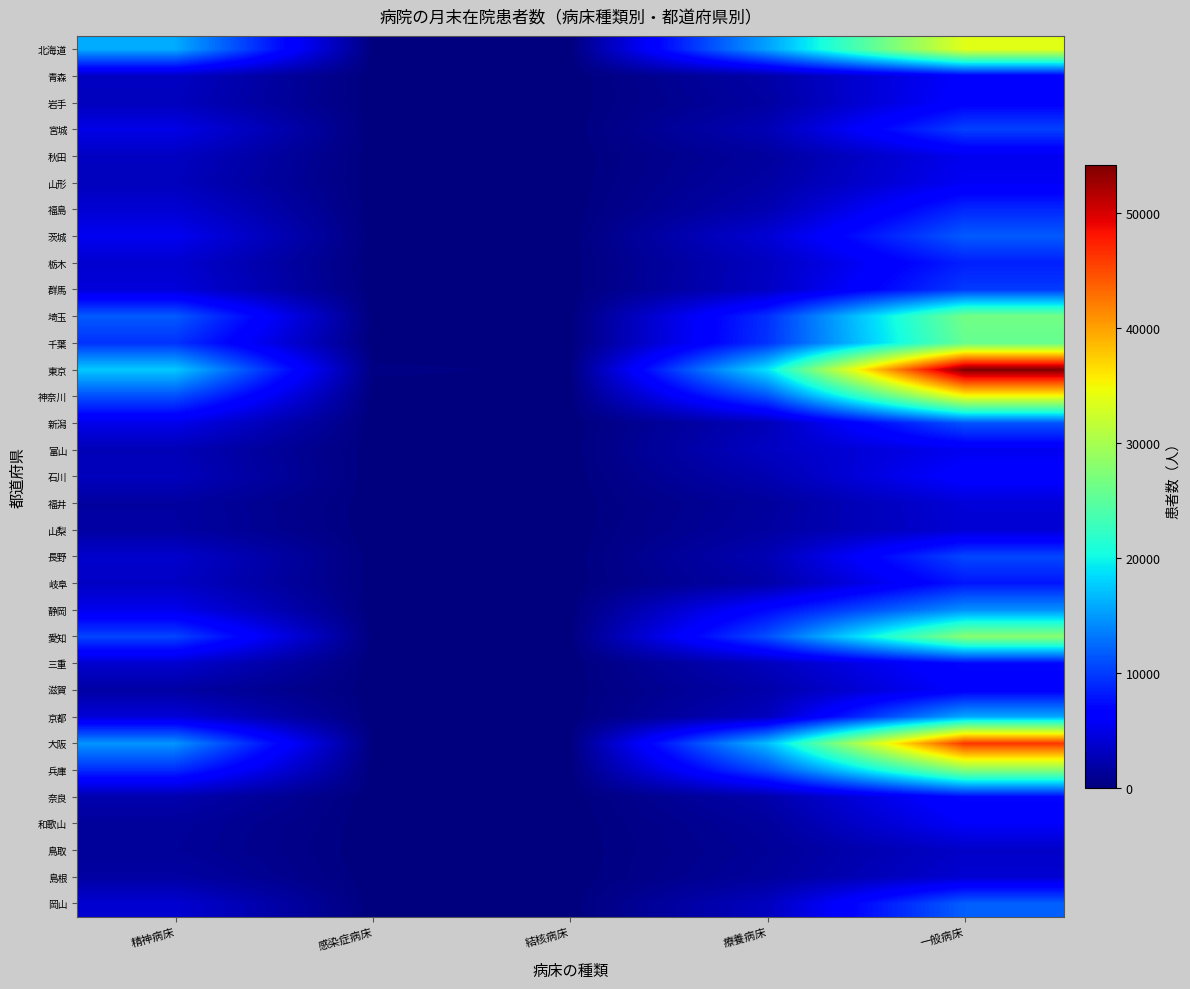

Rank the series at 一般病床 from highest to lowest value.

東京, 大阪, 神奈川, 北海道, 愛知, 兵庫, 埼玉, 千葉, 京都, 静岡, 岡山, 茨城, 新潟, 長野, 宮城, 群馬, 福島, 栃木, 岐阜, 三重, 奈良, 石川, 岩手, 滋賀, 青森, 和歌山, 山形, 富山, 秋田, 福井, 山梨, 島根, 鳥取